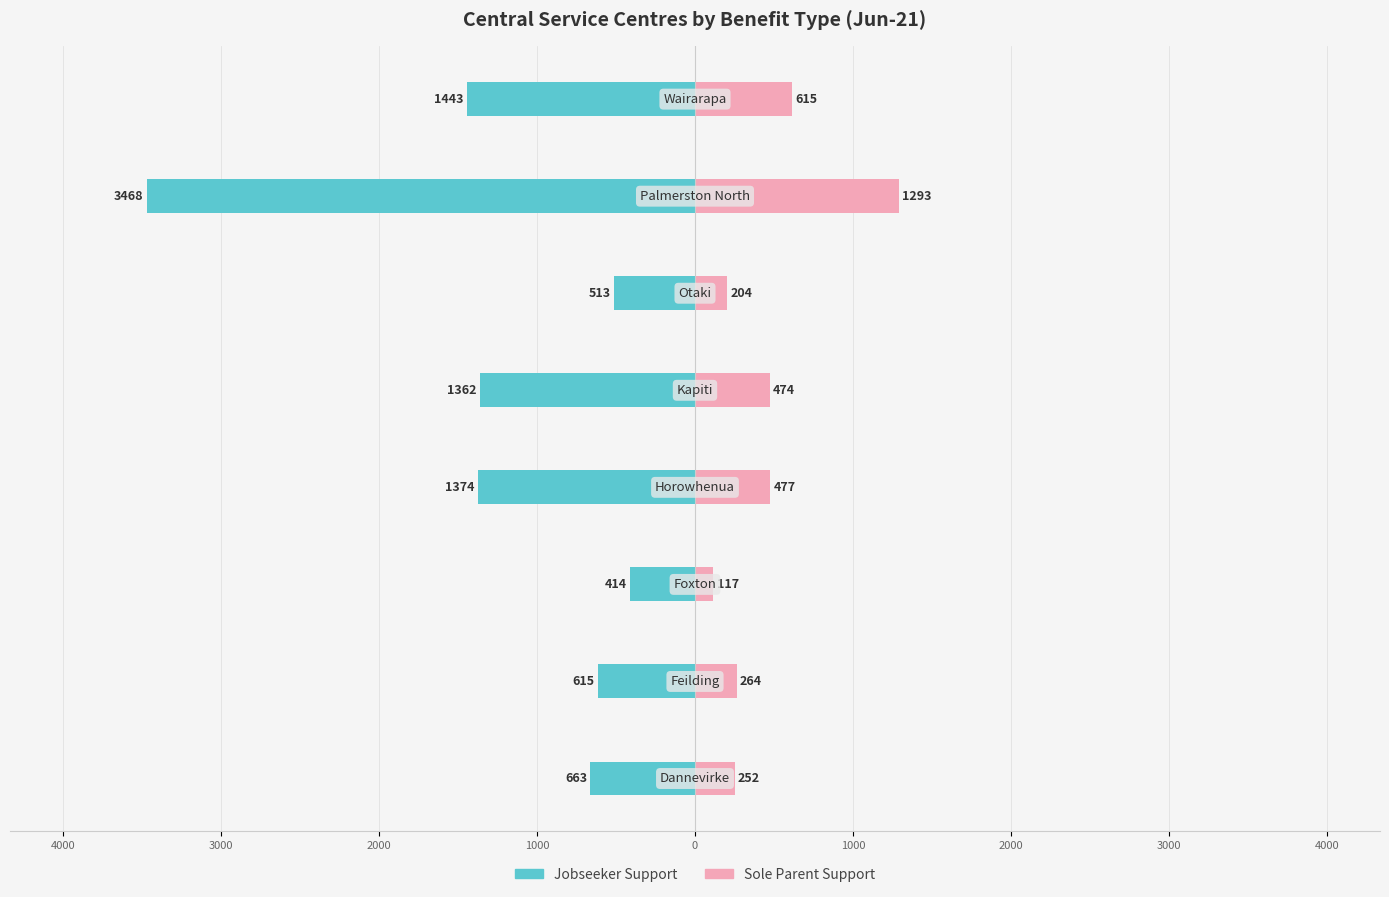

The Jobseeker Support series shows -5365 at 1000. True or false?

False